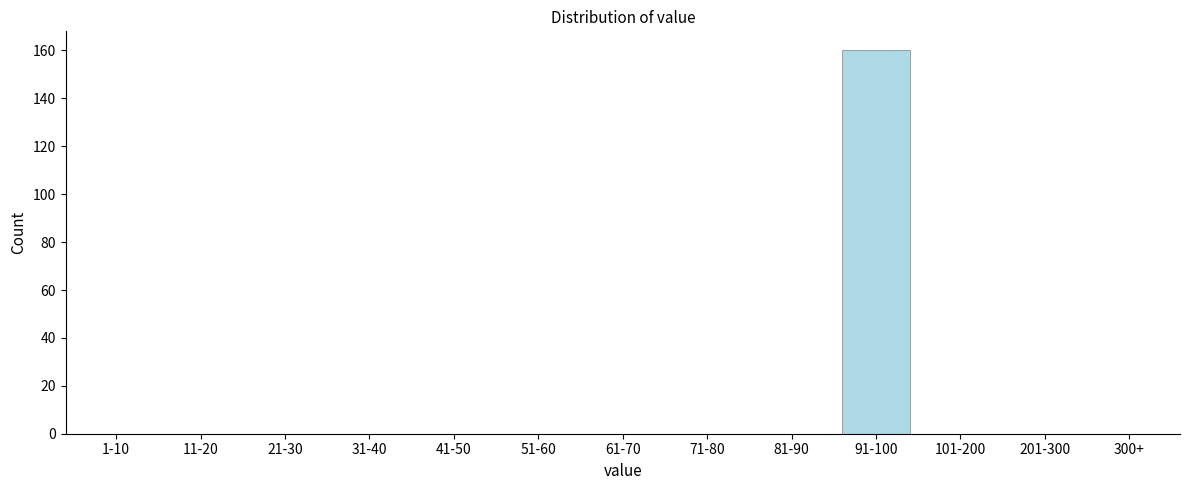

Reading left to right, transcribe all the data shown in this chart.

1-10=0	11-20=0	21-30=0	31-40=0	41-50=0	51-60=0	61-70=0	71-80=0	81-90=0	91-100=160	101-200=0	201-300=0	300+=0